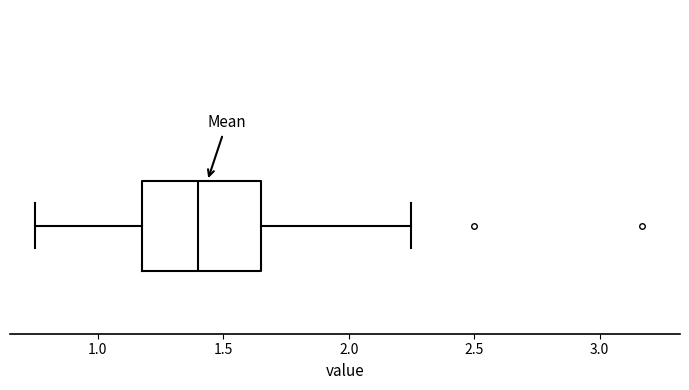

Read this box plot against the x-axis: the position of the median line, the range covered by the box, and the ends of both whiskers. The values are not printed on the chart, so give them approximately, as read against the axis.

median 1.40, box 1.20 to 1.65, whiskers 0.75 to 2.25